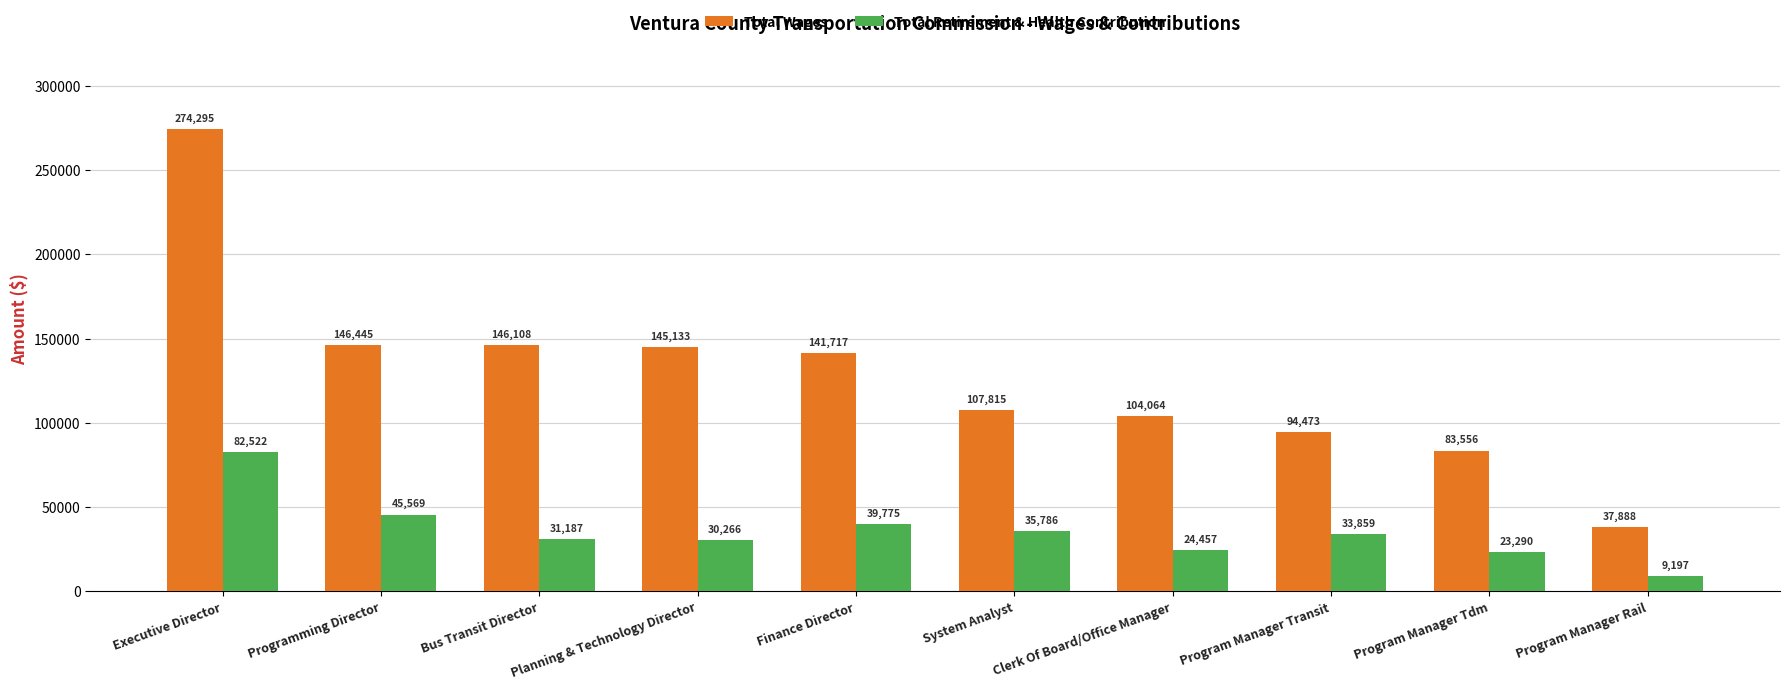

Between Programming Director and Bus Transit Director, which series saw the biggest shift?

Total Retirement & Health Contribution